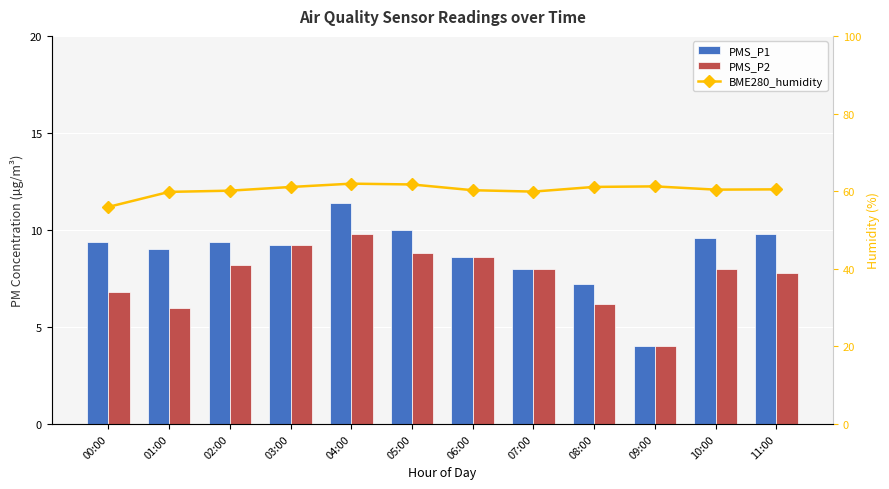

Between 01:00 and 05:00, which series saw the biggest shift?

PMS_P2